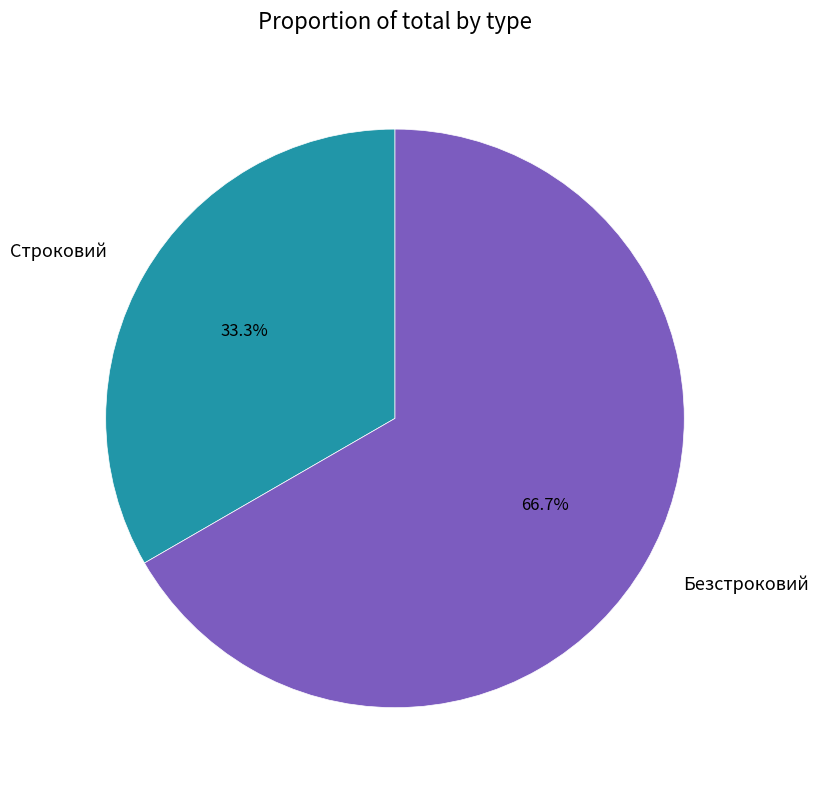

Combined, do Строковий and Безстроковий account for over 50%?

Yes